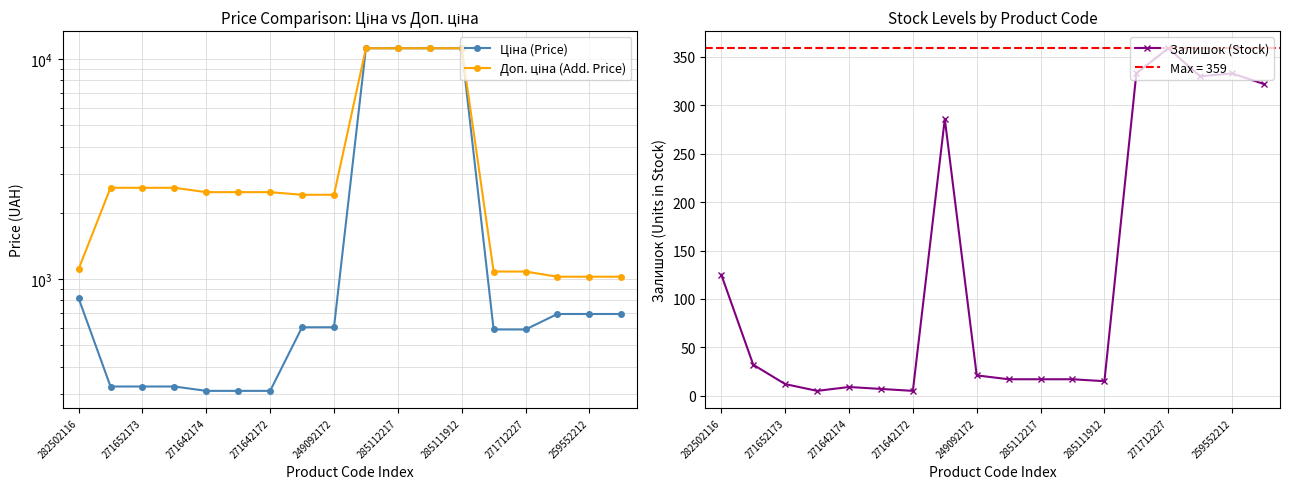

Reading left to right, list all the values displayed in this chart.

Ціна (Price): 818.5	324.8	324.8	324.8	310.3	310.3	310.3	603.7	603.7	11188.2	11188.2	11188.2	11188.2	589.9	589.9	693.7	693.7	693.7
Доп. ціна (Add. Price): 1109.2	2598.3	2598.3	2598.3	2482.4	2482.4	2482.4	2414.8	2414.8	11188.2	11188.2	11188.2	11188.2	1081.7	1081.7	1024.6	1024.6	1024.6
Залишок (Stock): 125.0	32.0	12.0	5.0	9.0	7.0	5.0	286.0	21.0	17.0	17.0	17.0	15.0	333.0	359.0	330.0	333.0	322.0